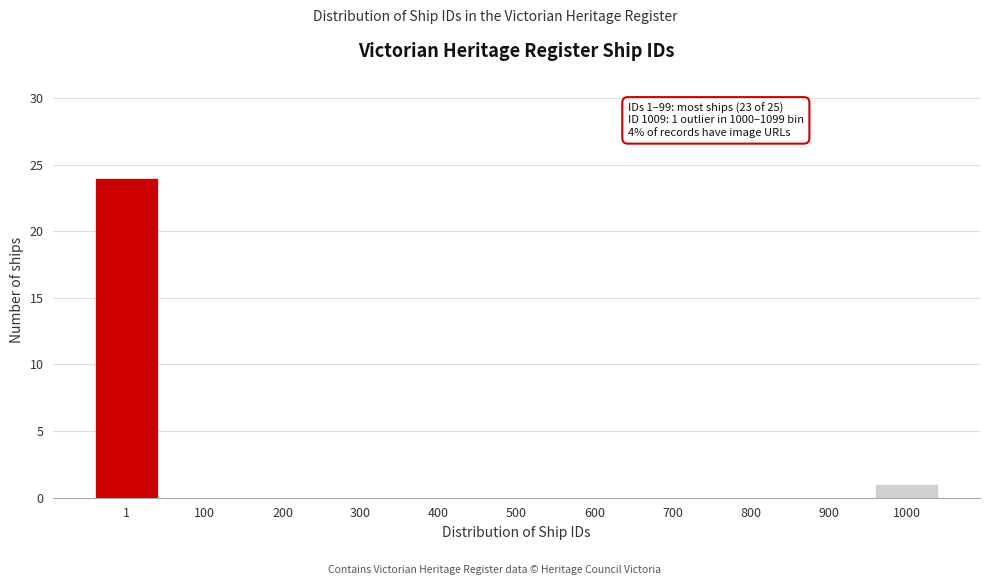

Reading right to left, extract all data points from this chart.

1000=1	900=0	800=0	700=0	600=0	500=0	400=0	300=0	200=0	100=0	1=24